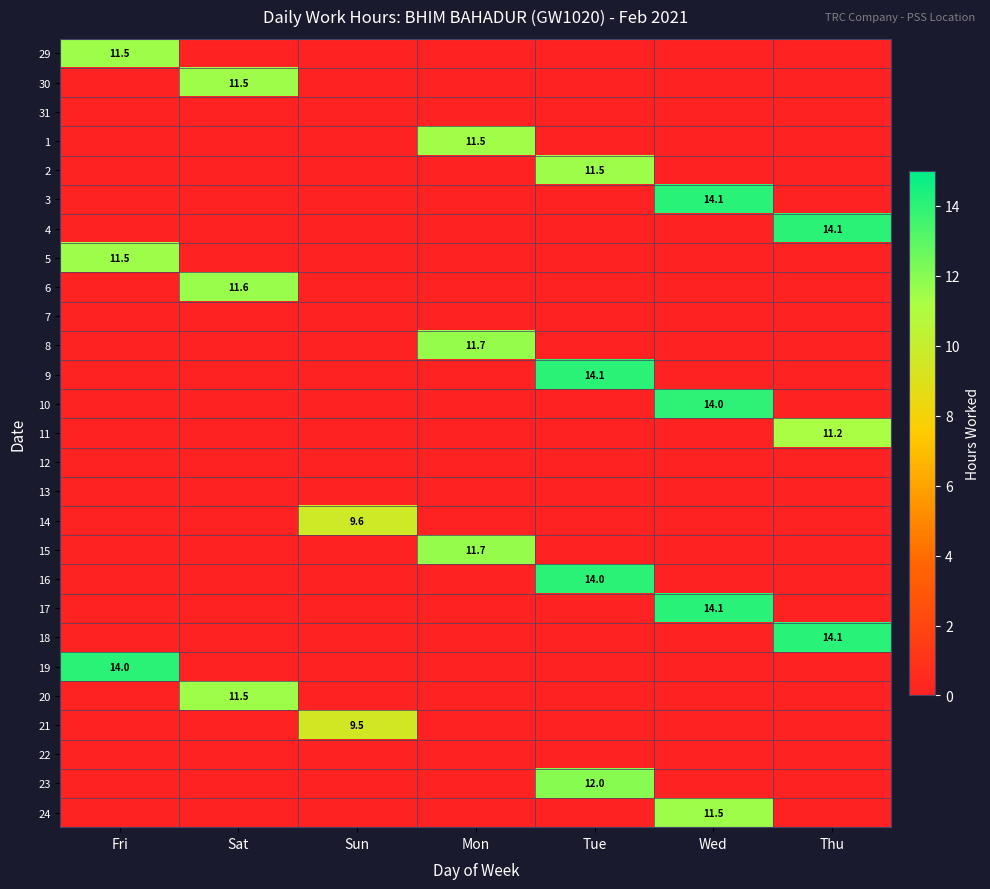

What is the maximum value shown in the chart?

14.1